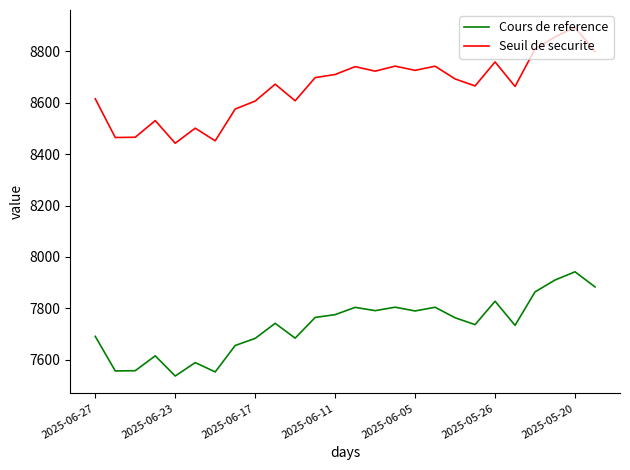

How many lines are shown in the chart?

2